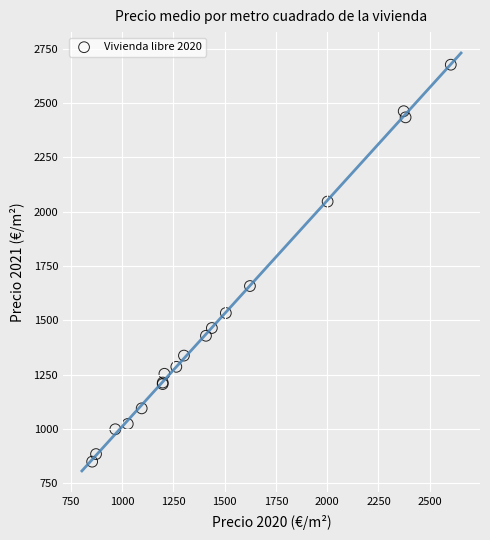

What Y value in the scatter plot is closest to 1762?

1657.6